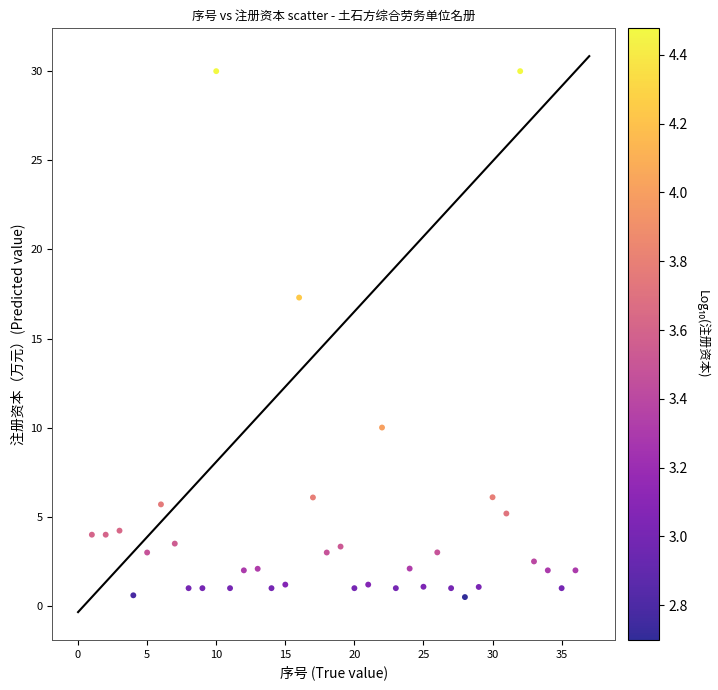

What Y value in the scatter plot is closest to 15?

17.3